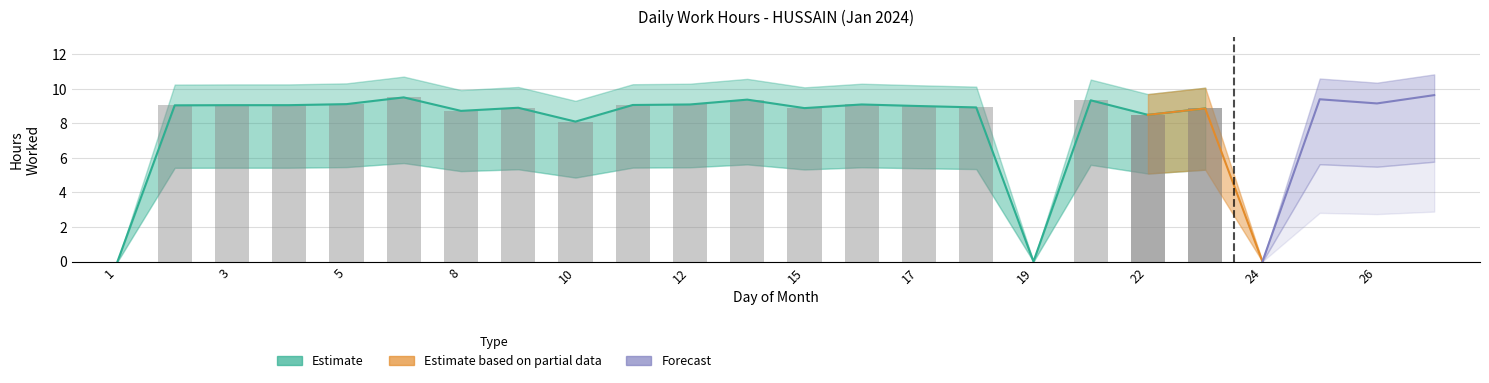

Between 24 and 20, which is larger?

20